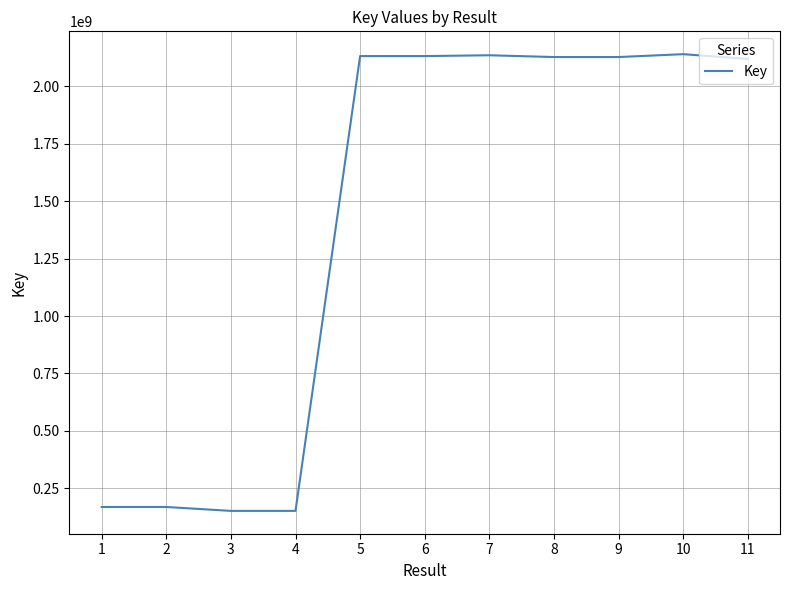

What is the smallest value displayed?

151378484